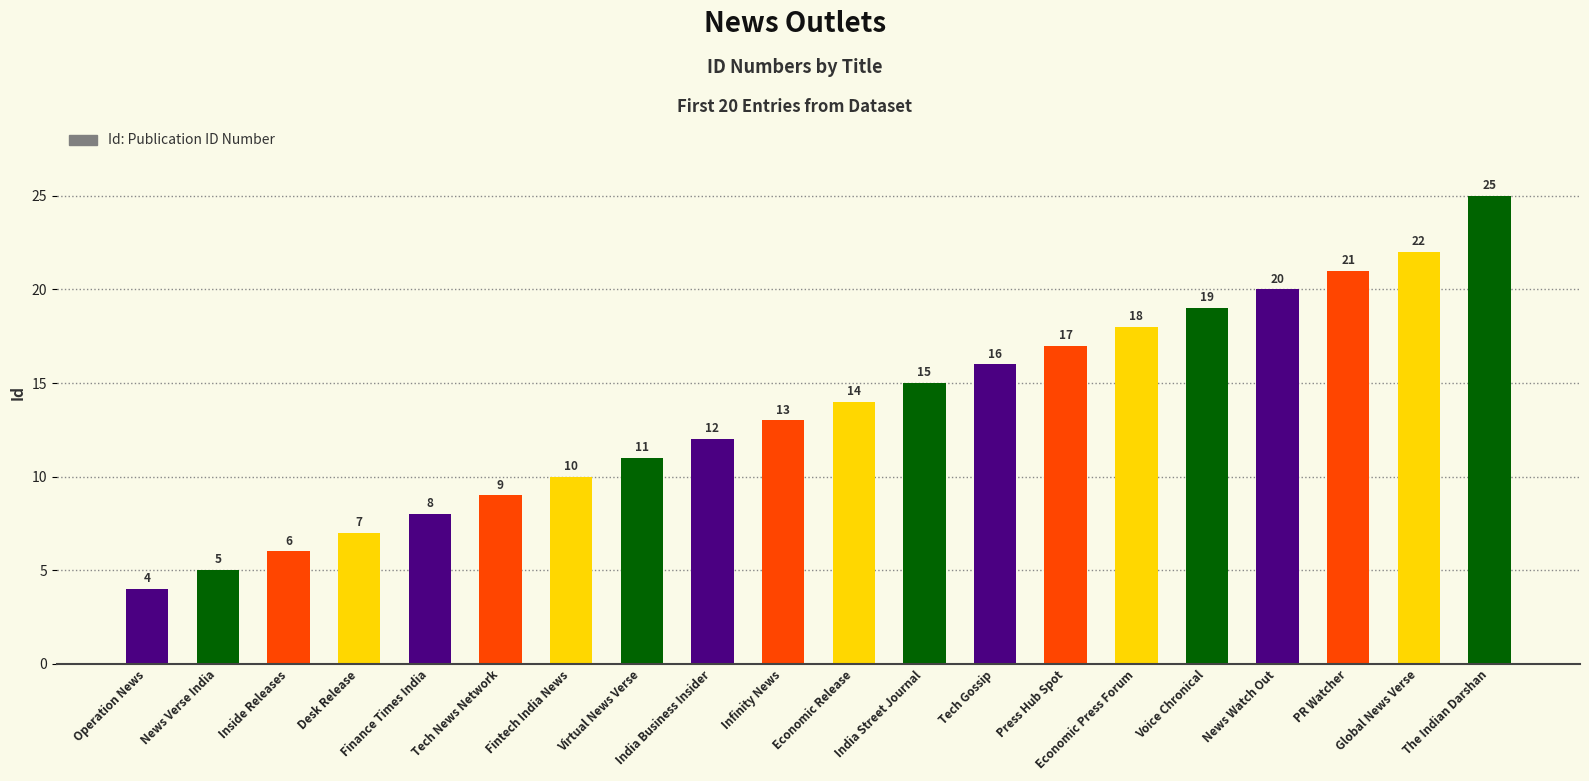

True or false: the data shows 3 at Inside Releases.

False